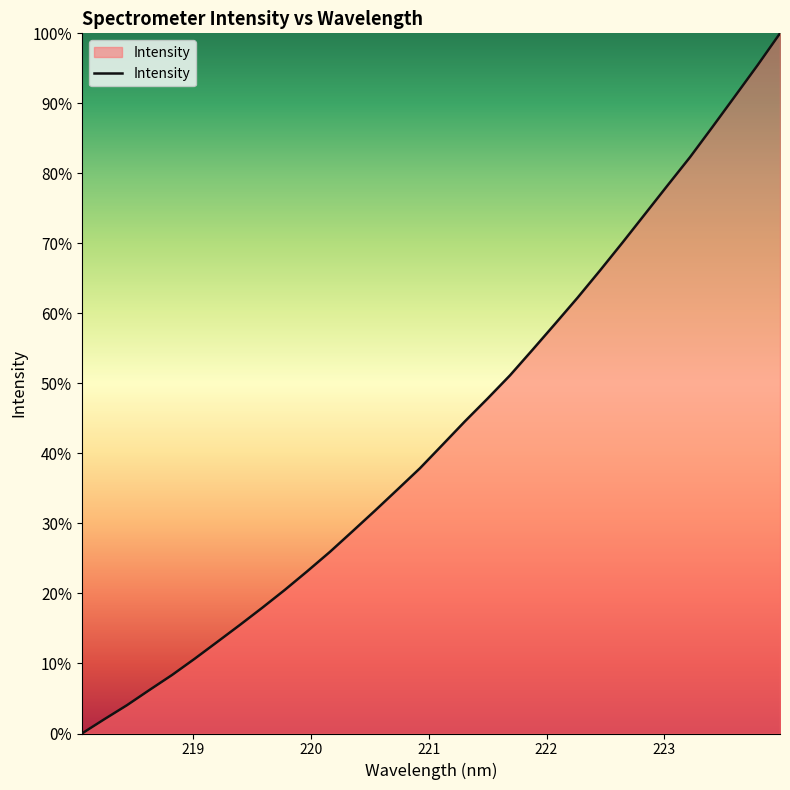

What is the maximum value shown in the chart?

100.0